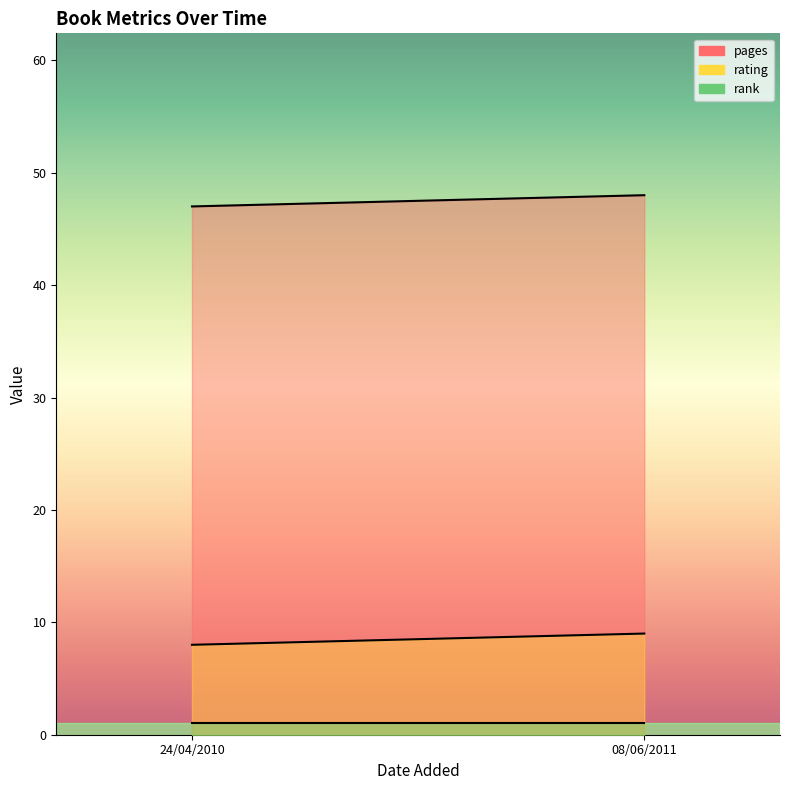

What is the average value of the rating series?

8